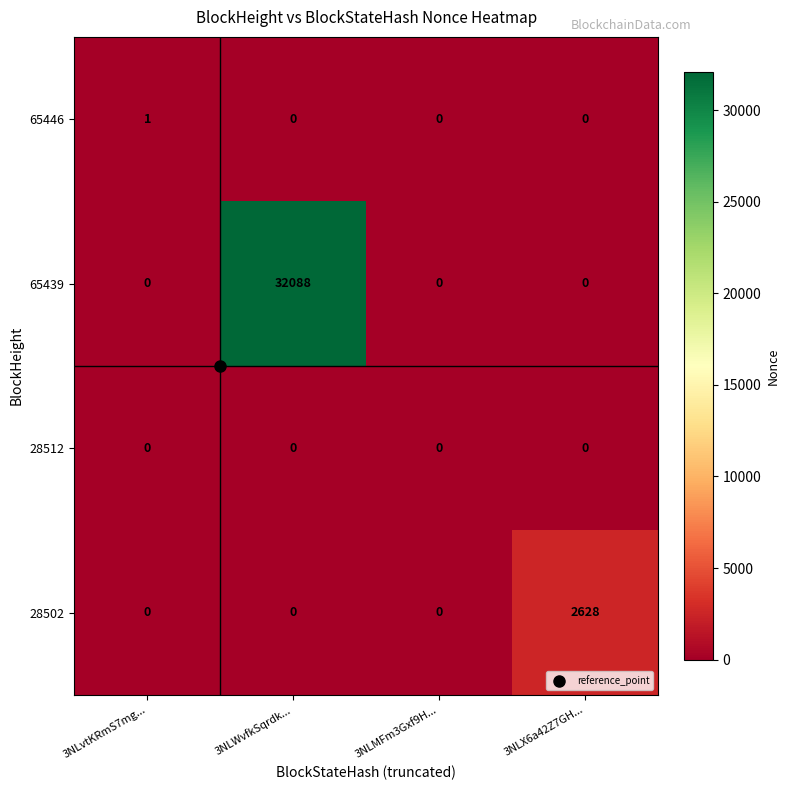

How many 65439 values are between 0 and 32088?

4